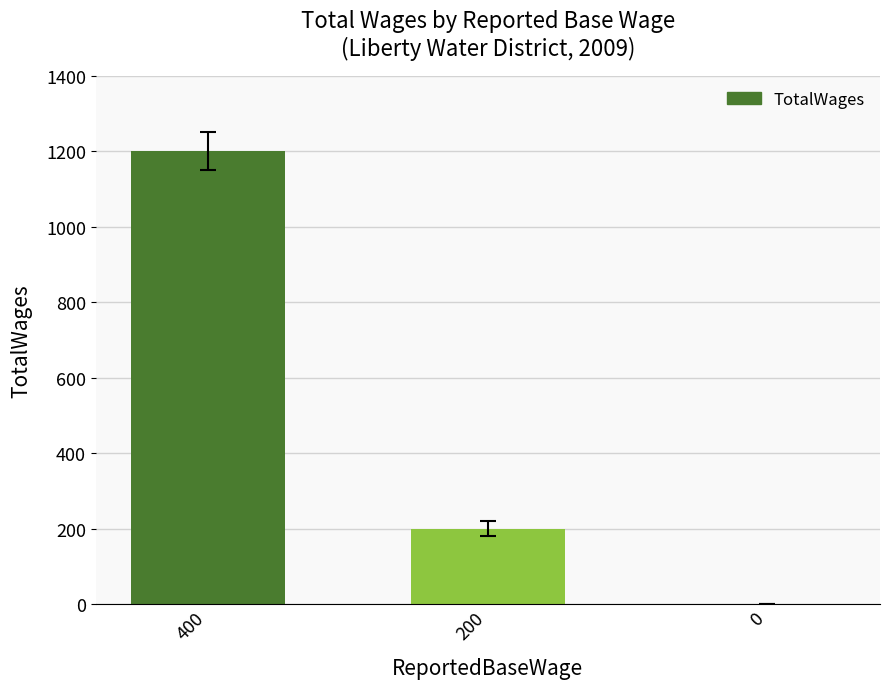

Reading left to right, extract all data points from this chart.

1200	200	0